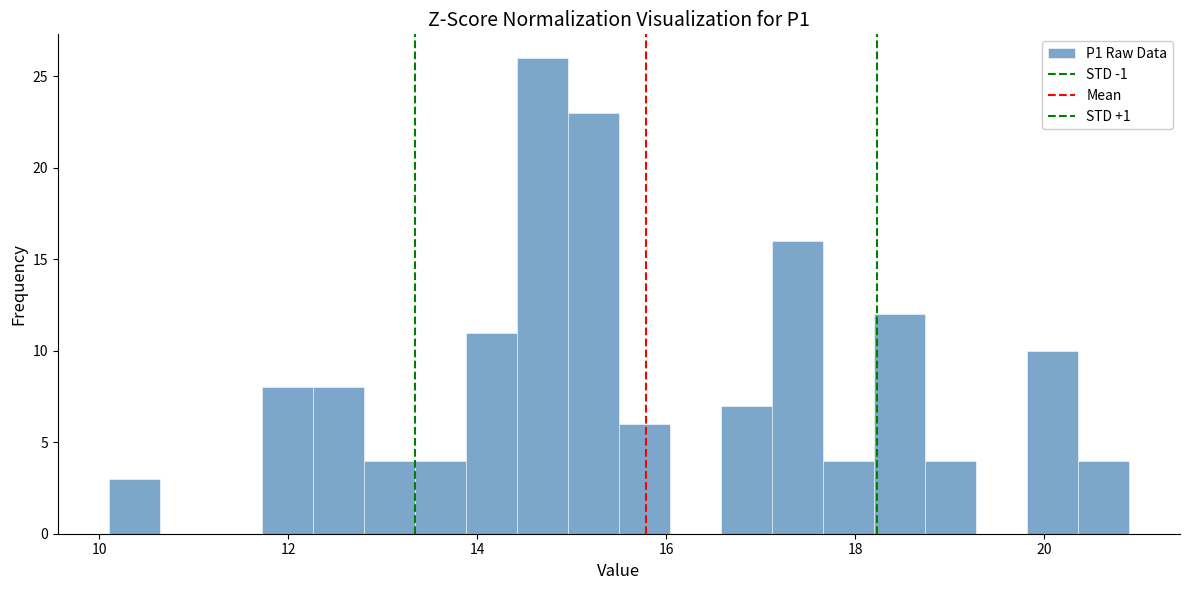

Read against the x-axis, roughly where is the centre of the tallest bar?

14.6